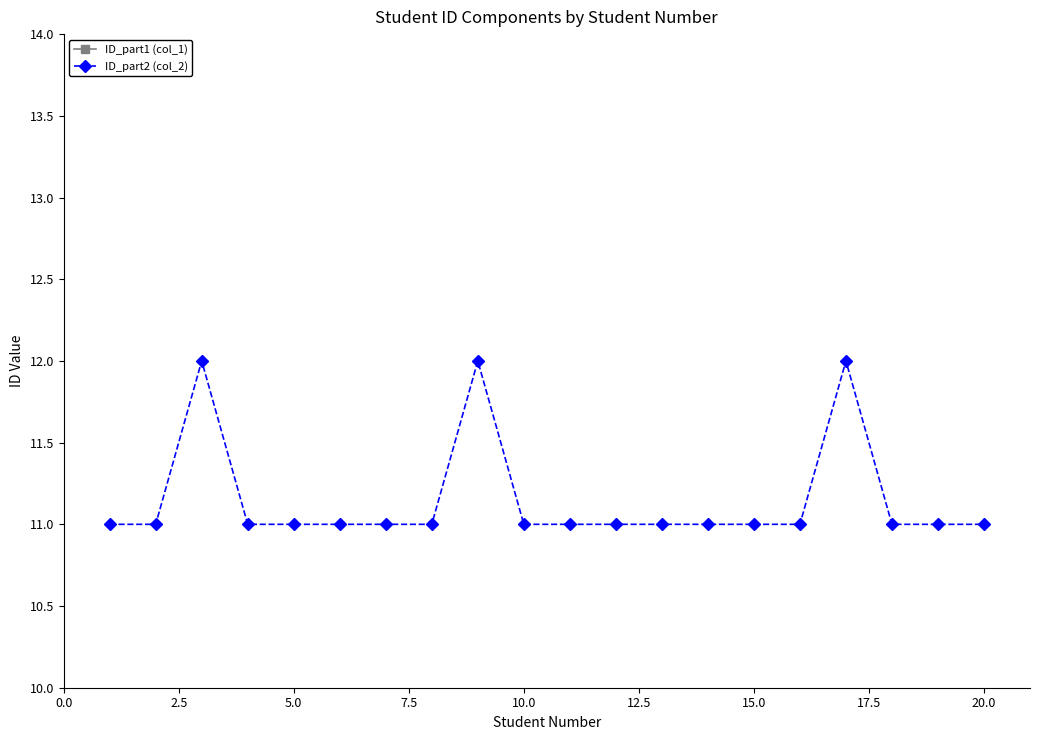

True or false: ID_part2 (col_2) has more than 1 points higher than both neighbors.

True